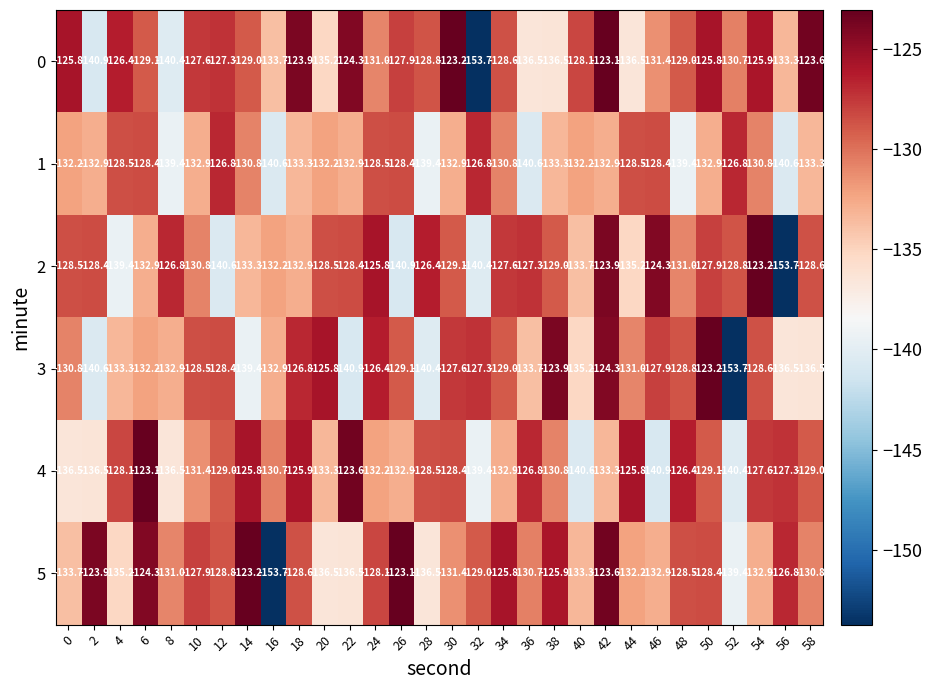

Between 50 and 54, which series saw the biggest shift?

3